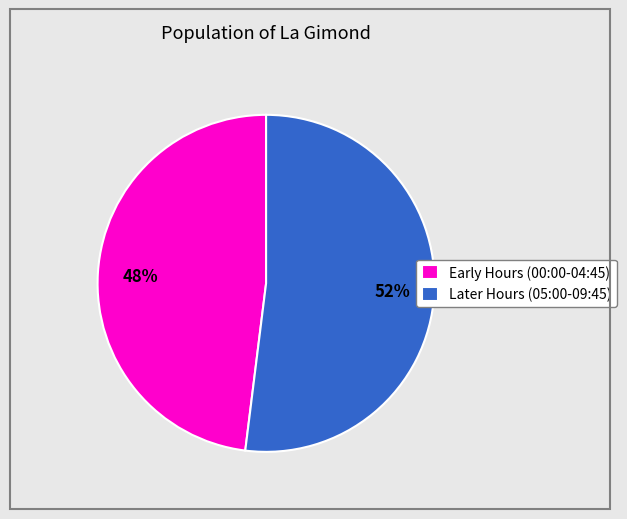

What is the largest slice in the pie chart?

Later Hours (05:00-09:45)